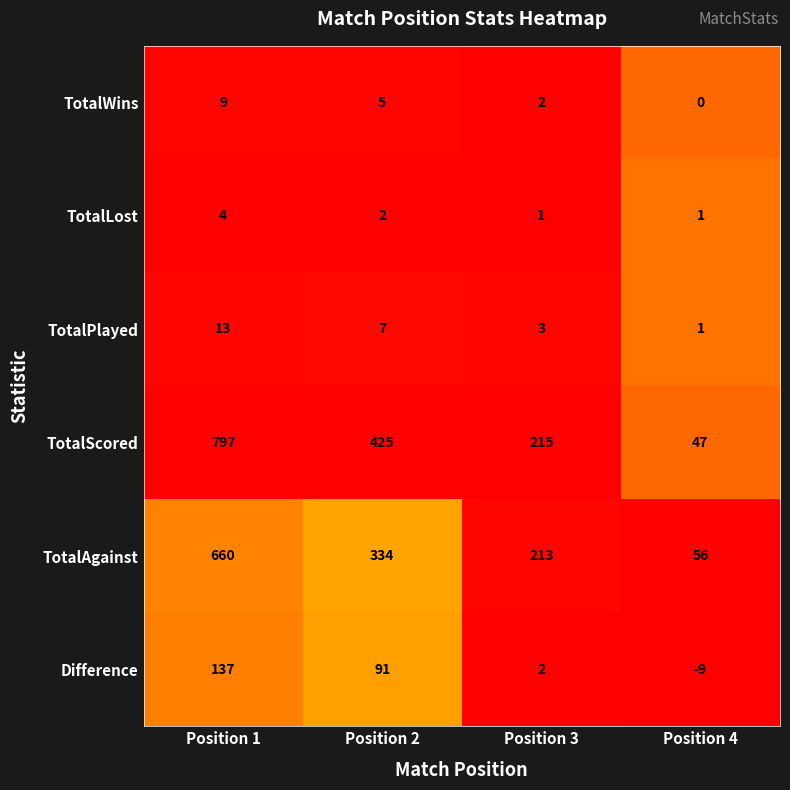

Which series changed the most between Position 1 and Position 4?

TotalScored